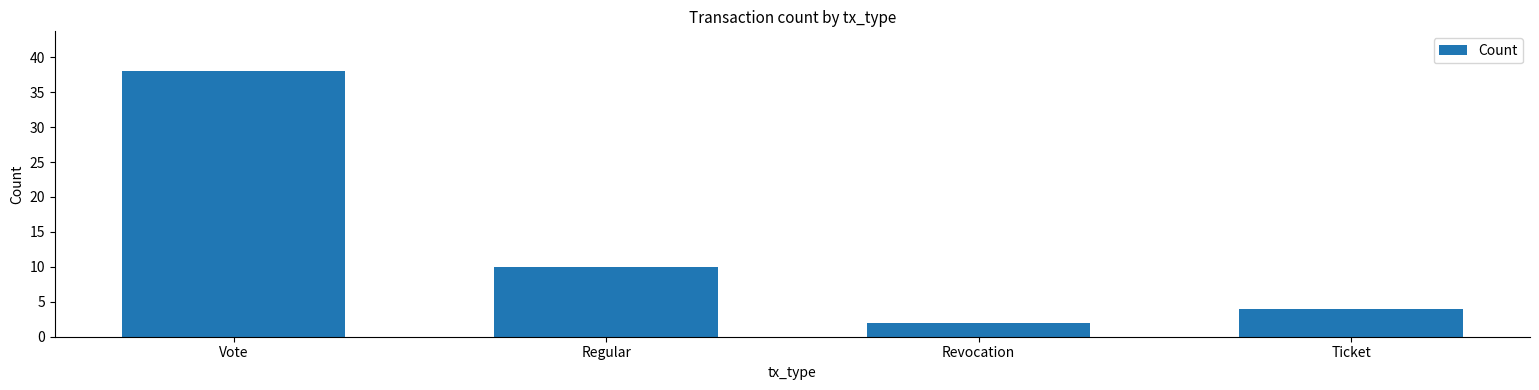

At which category does the chart reach its minimum across all series?

Revocation